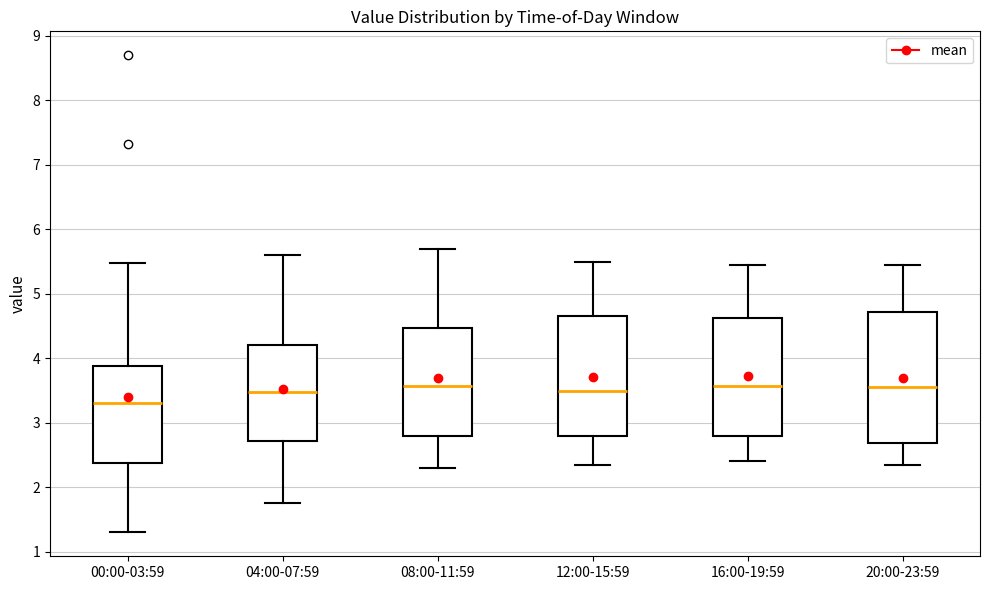

Reading left to right, transcribe this box plot: for each box, give where its median line is, the range the box spans, and where its two whiskers end, as read against the y-axis. The values are not printed on the chart, so give them approximately, as read against the axis.

00:00-03:59: median 3.3, box 2.4 to 3.9, whiskers 1.3 to 5.5
04:00-07:59: median 3.5, box 2.7 to 4.2, whiskers 1.8 to 5.6
08:00-11:59: median 3.6, box 2.8 to 4.5, whiskers 2.3 to 5.7
12:00-15:59: median 3.5, box 2.8 to 4.7, whiskers 2.4 to 5.5
16:00-19:59: median 3.6, box 2.8 to 4.6, whiskers 2.4 to 5.5
20:00-23:59: median 3.6, box 2.7 to 4.7, whiskers 2.4 to 5.5